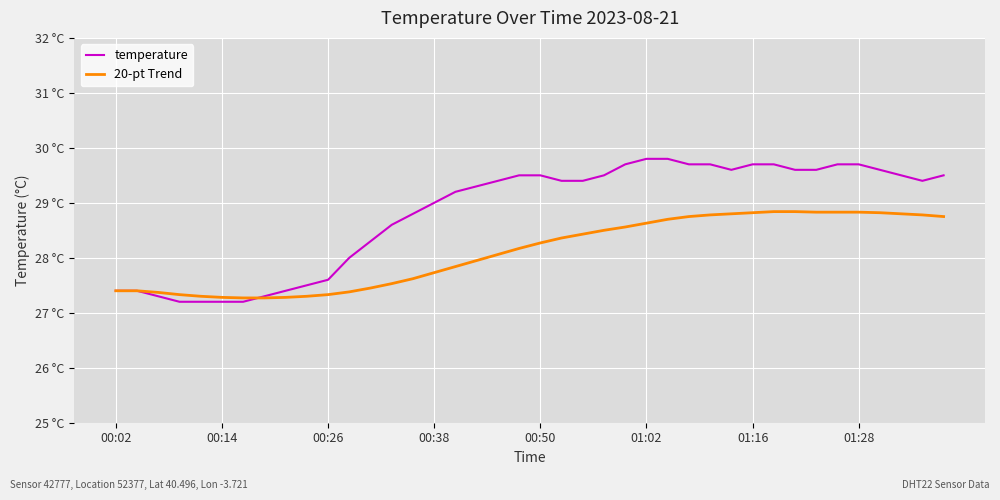

Does the chart have visible grid lines?

Yes